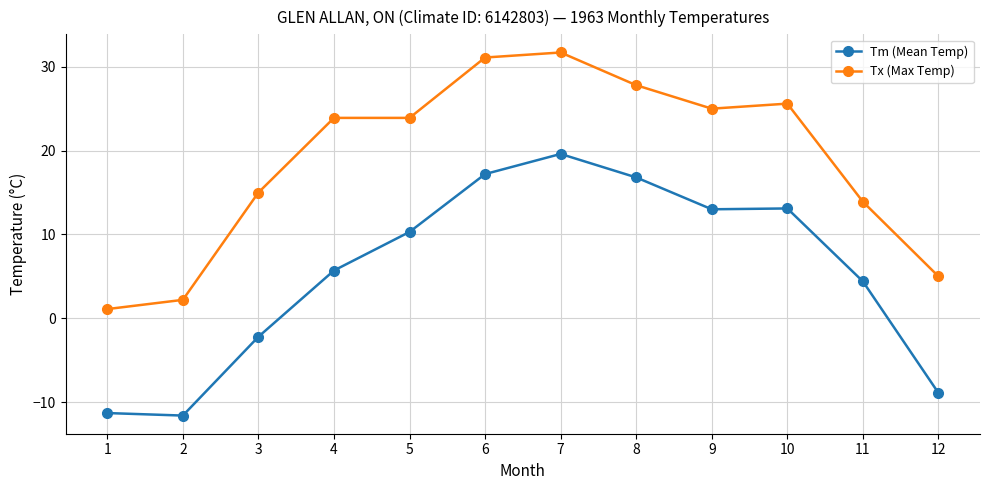

Is it true that Tm (Mean Temp) equals 2.4 at 4?

False